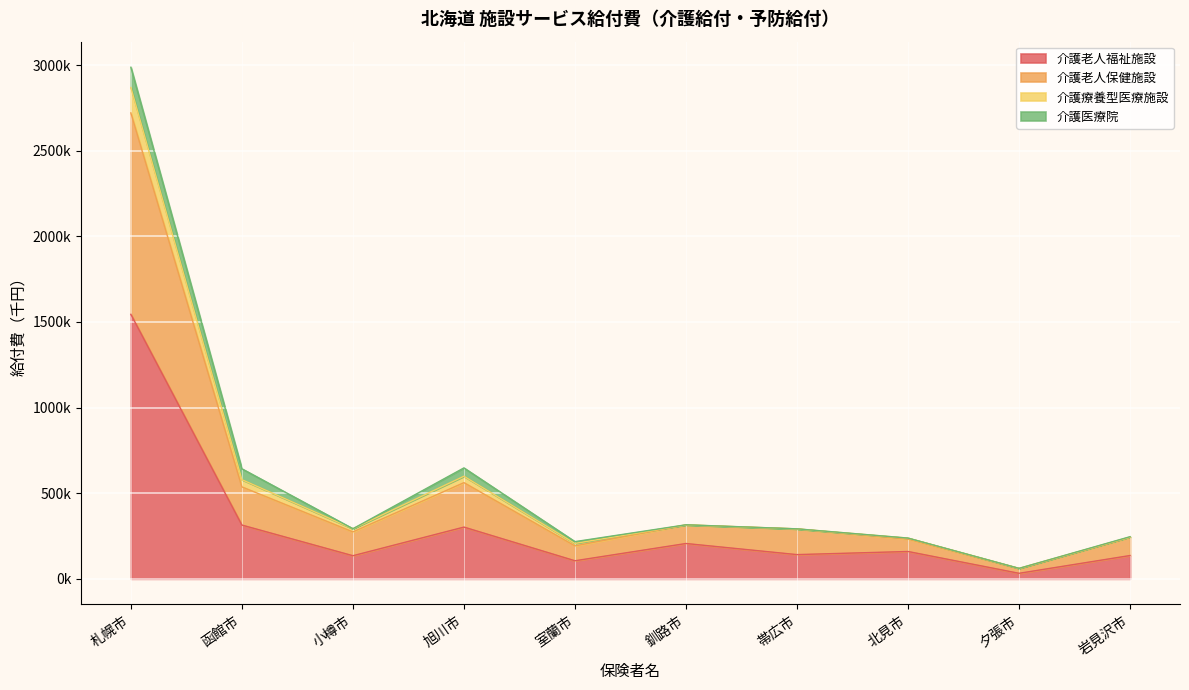

True or false: 介護老人福祉施設 and 介護老人保健施設 intersect in this chart.

False